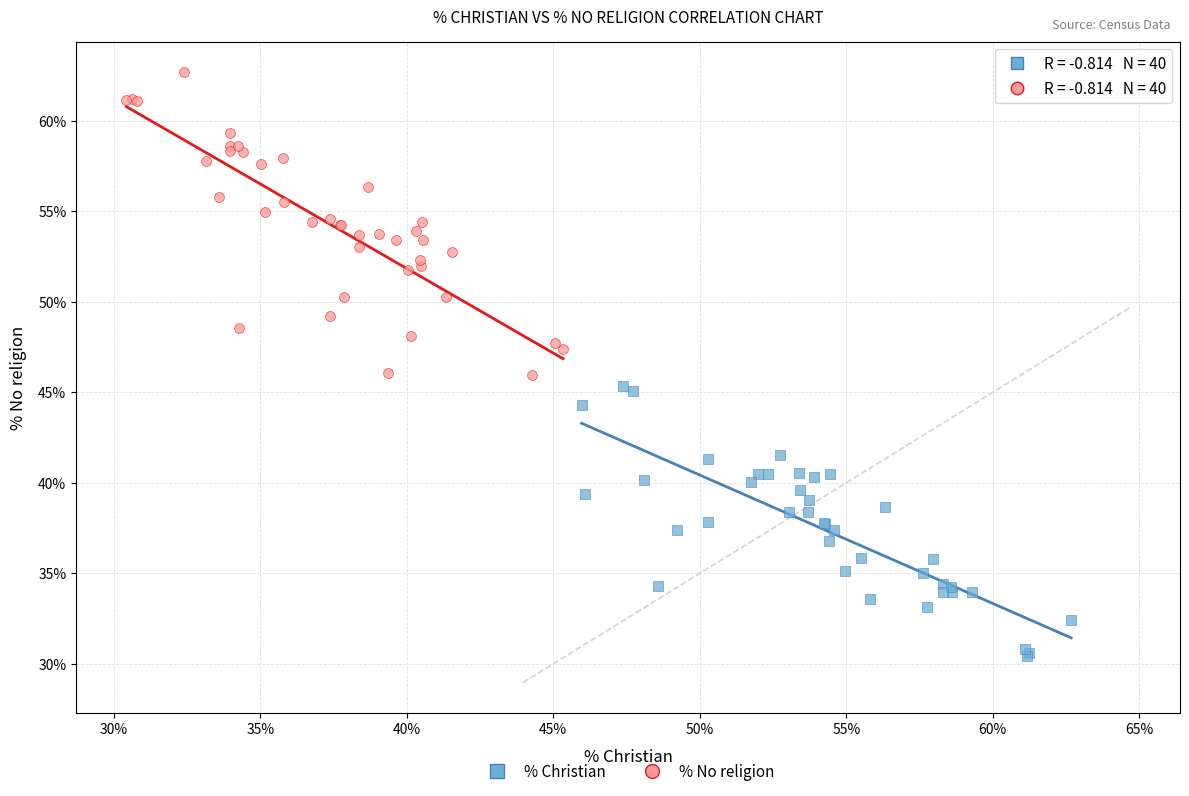

Which series has the largest Y range (max minus min)?

% No religion